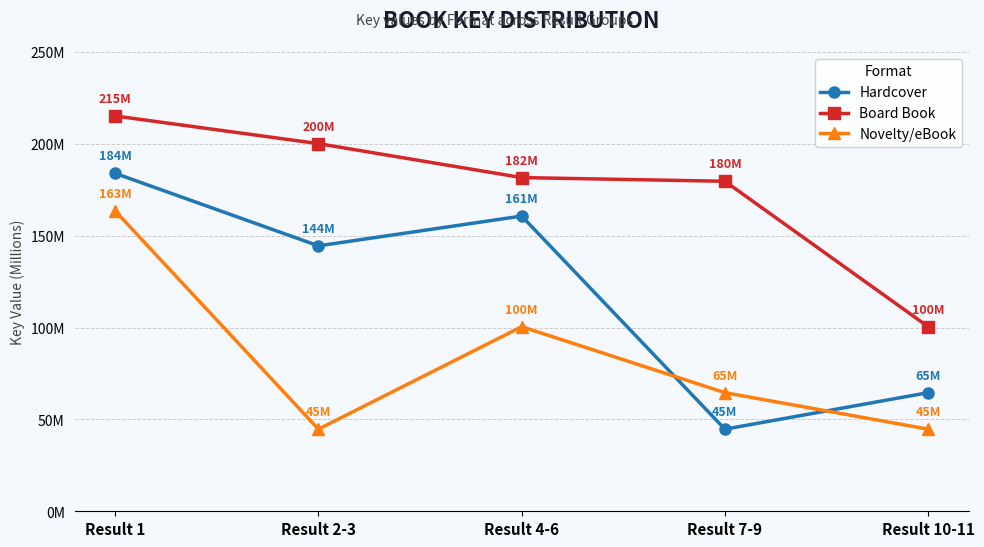

Is this an area chart (filled region under the line)?

No